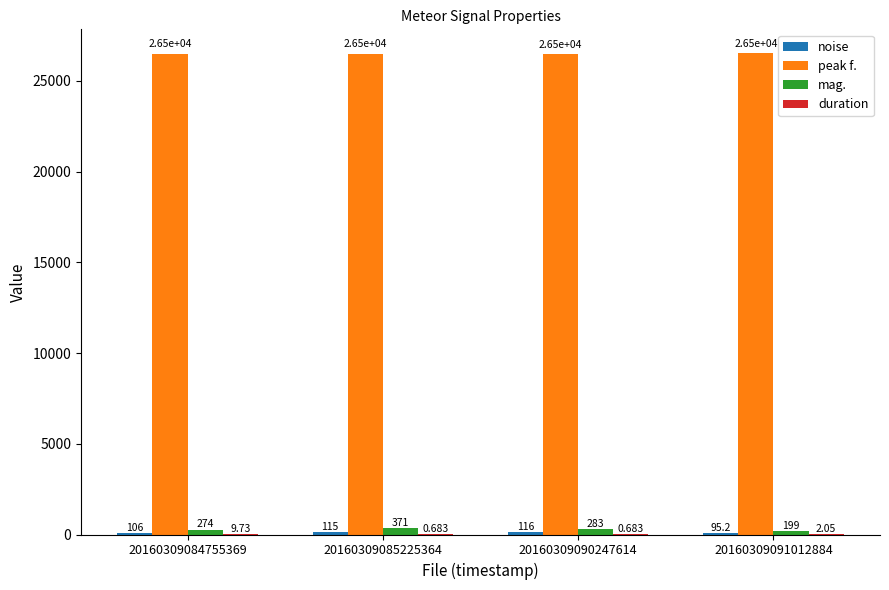

Which series changed the most between 20160309085225364 and 20160309091012884?

mag.